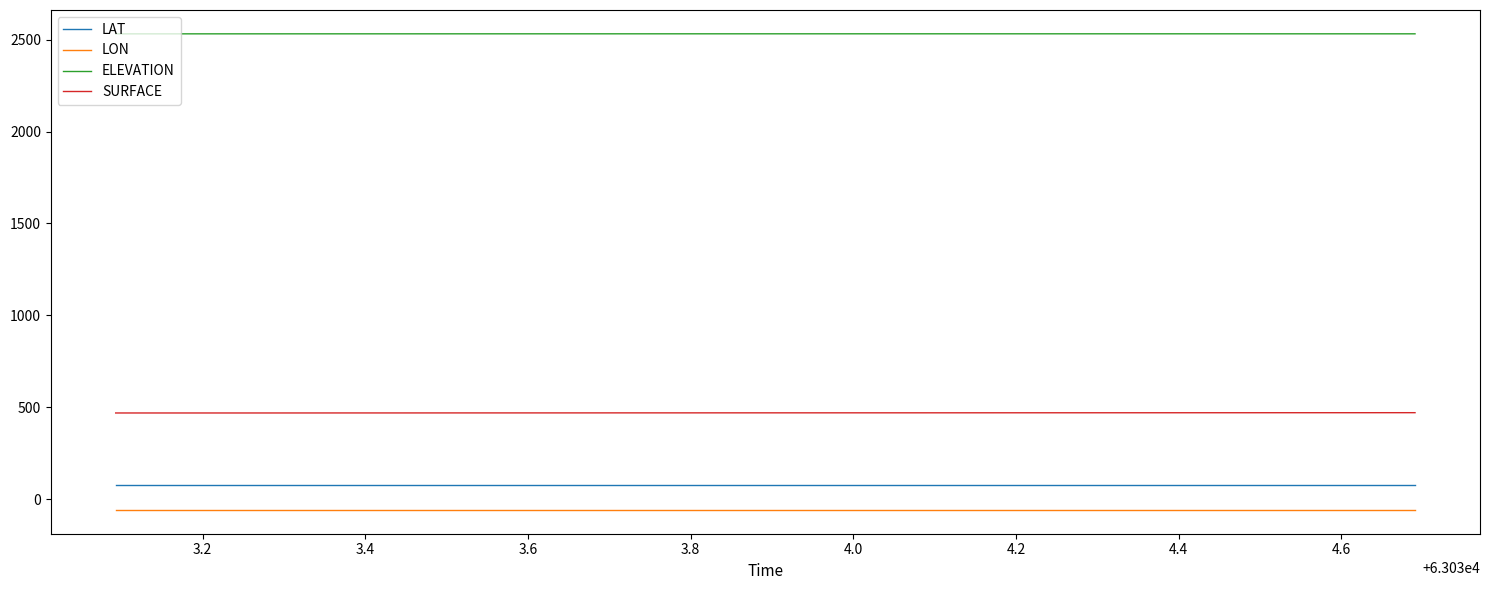

Rank the series by their maximum value, from lowest to highest.

LON, LAT, SURFACE, ELEVATION